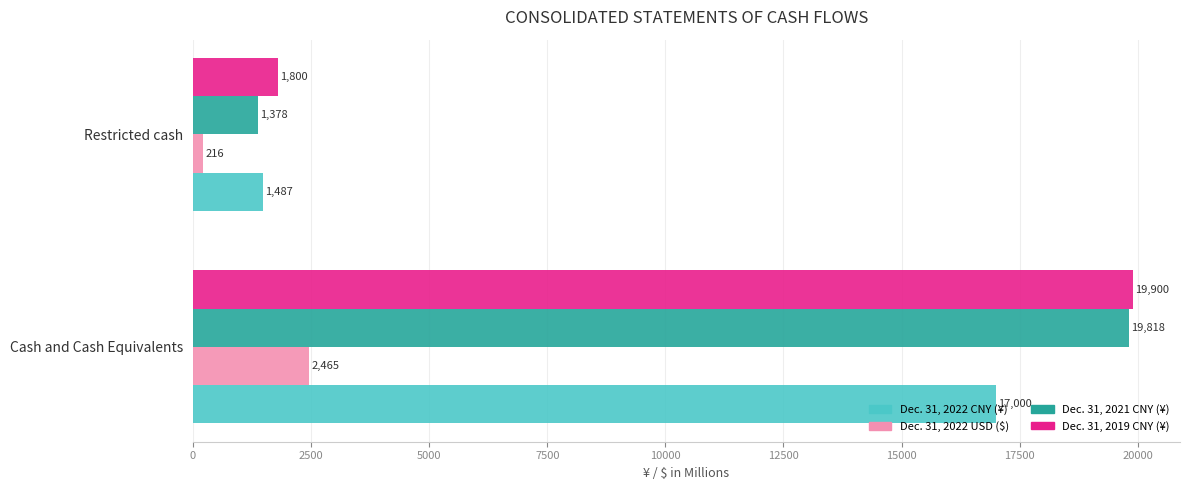

List the series in order of their peak value, lowest first.

Dec. 31, 2022 USD ($), Dec. 31, 2022 CNY (¥), Dec. 31, 2021 CNY (¥), Dec. 31, 2019 CNY (¥)